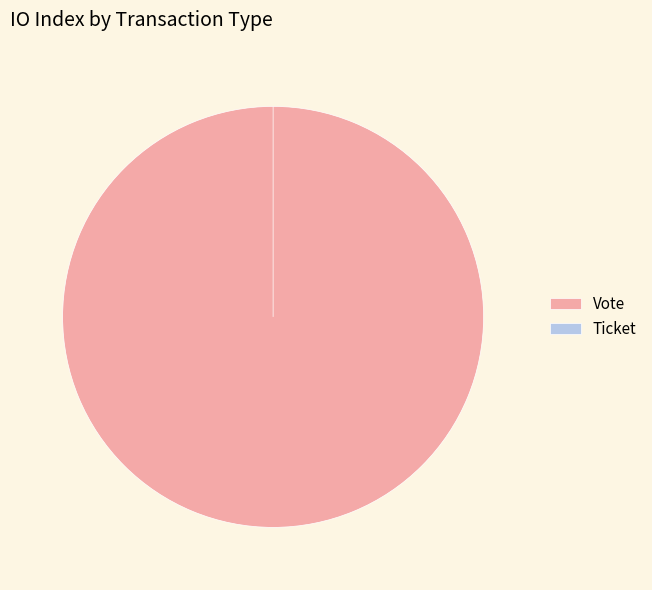

True or false: Ticket accounts for 0% of the total.

True